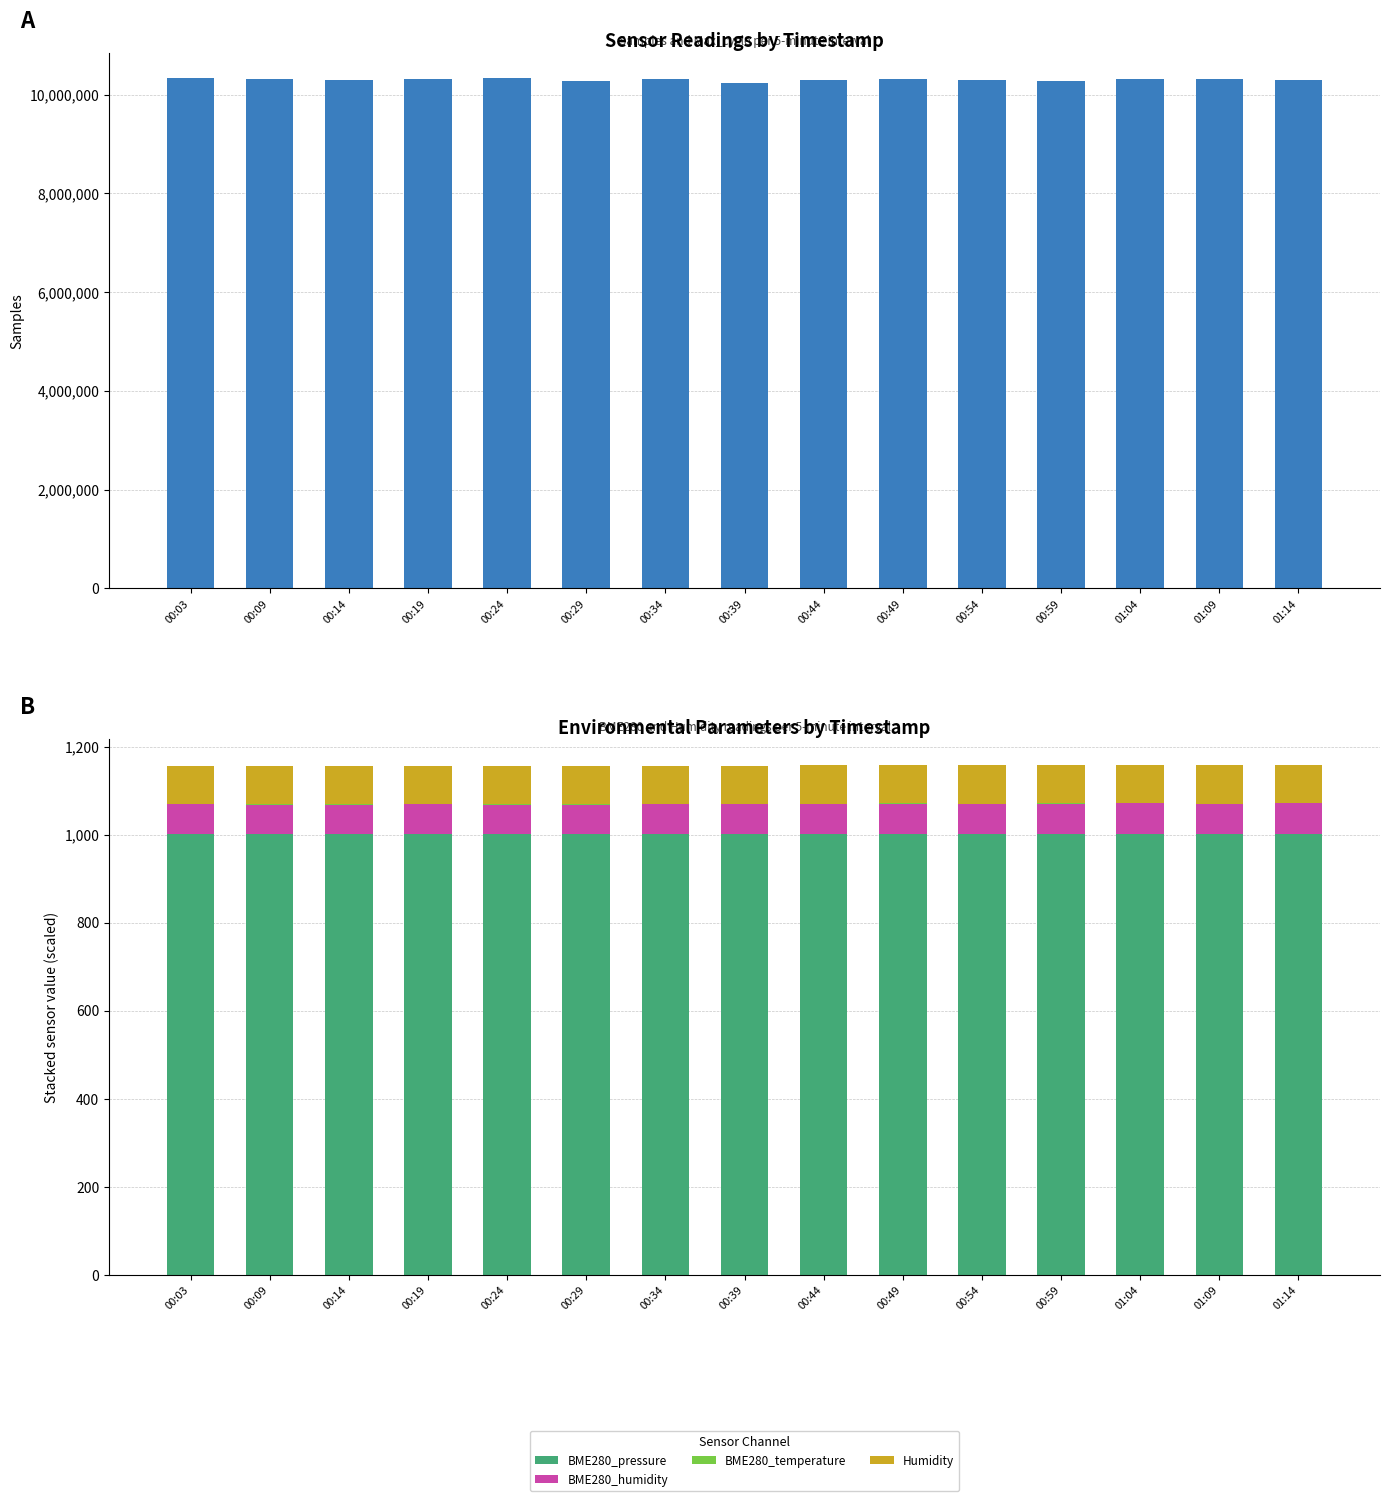

What is the label of the 11th bar from the left?

00:54